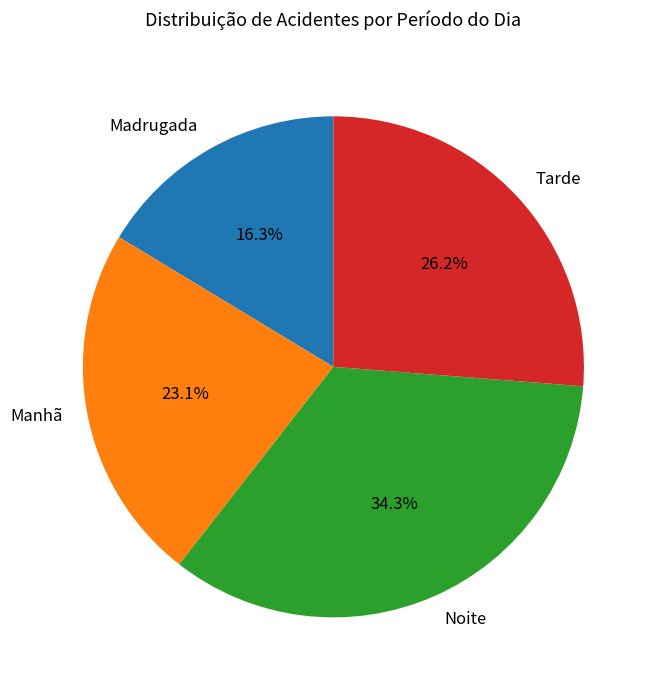

Which slice is the smallest?

Madrugada